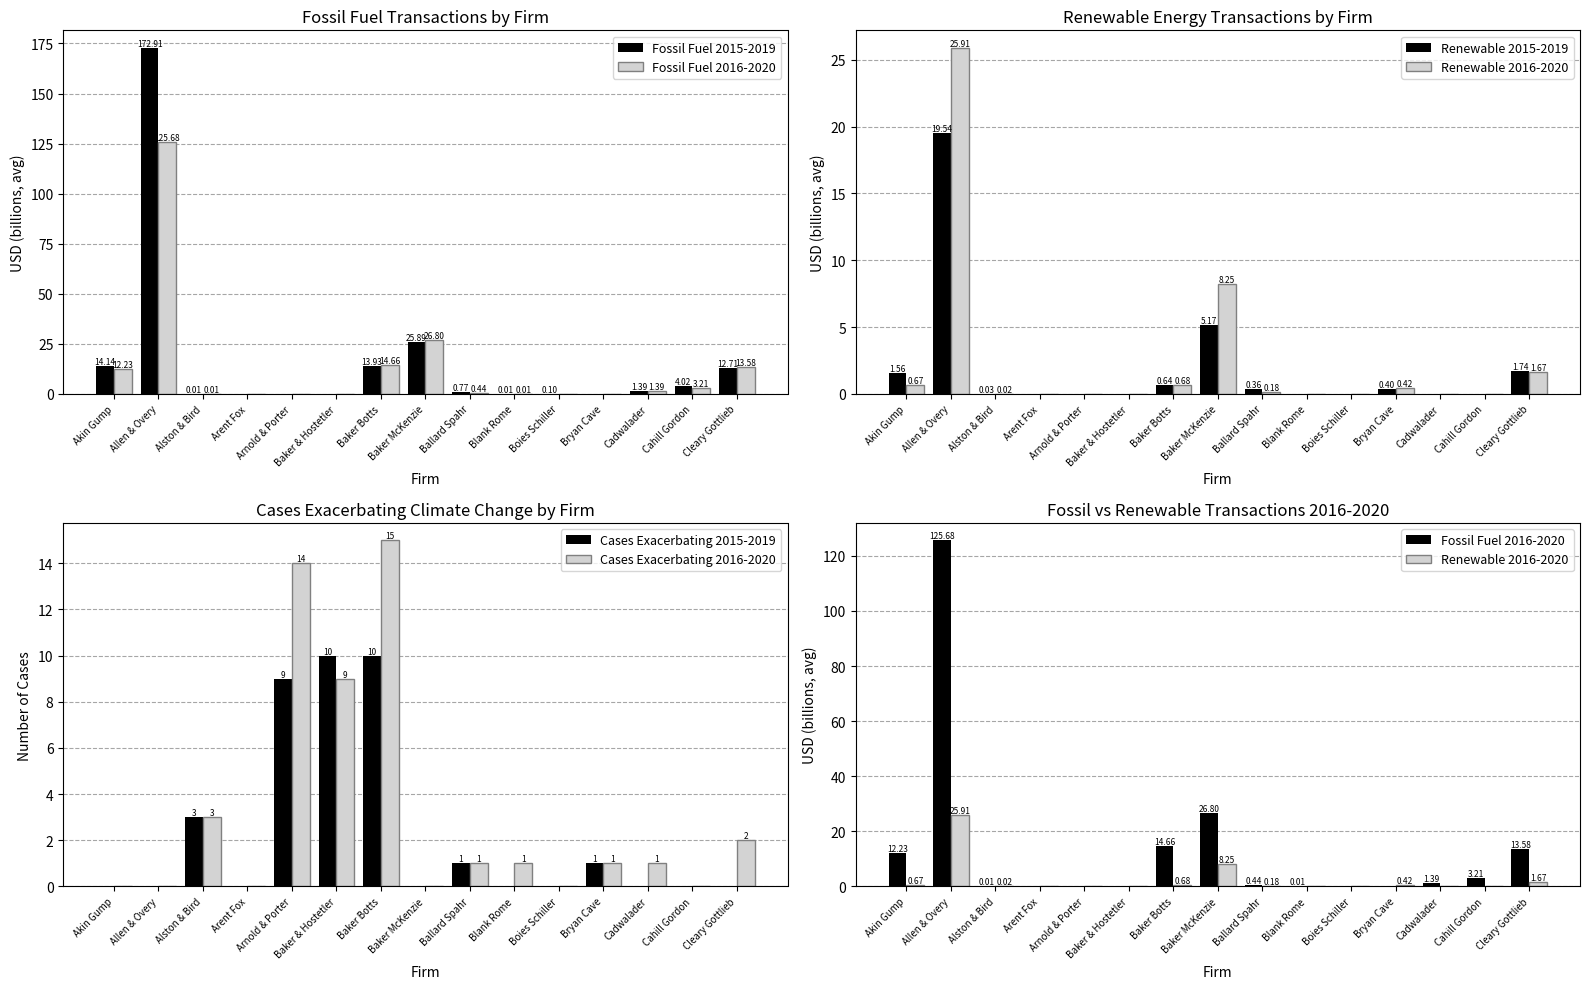

At which category is the sum across all series the highest?

Allen & Overy